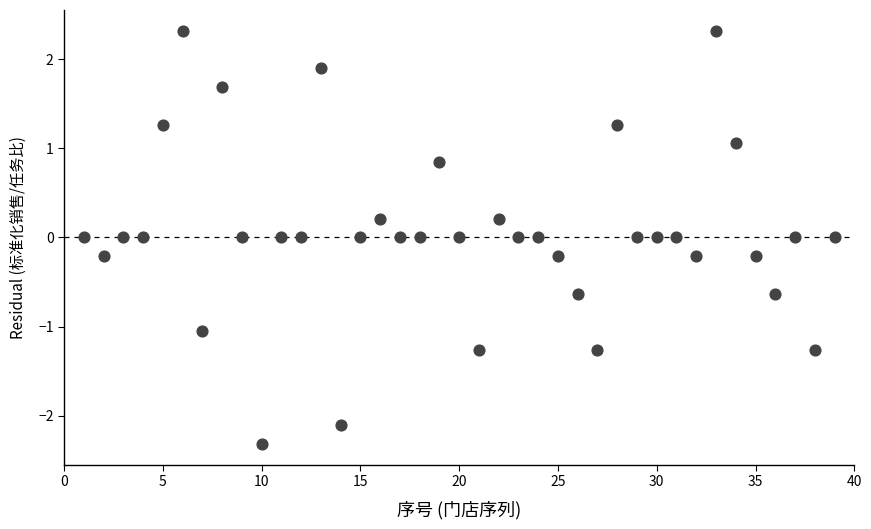

What is the range of X values (max minus min)?

38.0